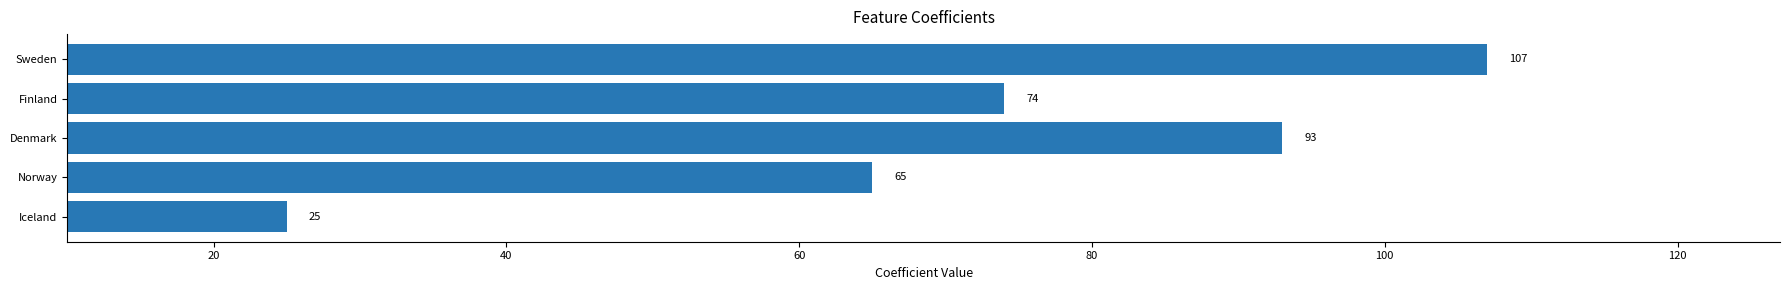

List the labels in order of value, smallest first.

Iceland, Norway, Finland, Denmark, Sweden